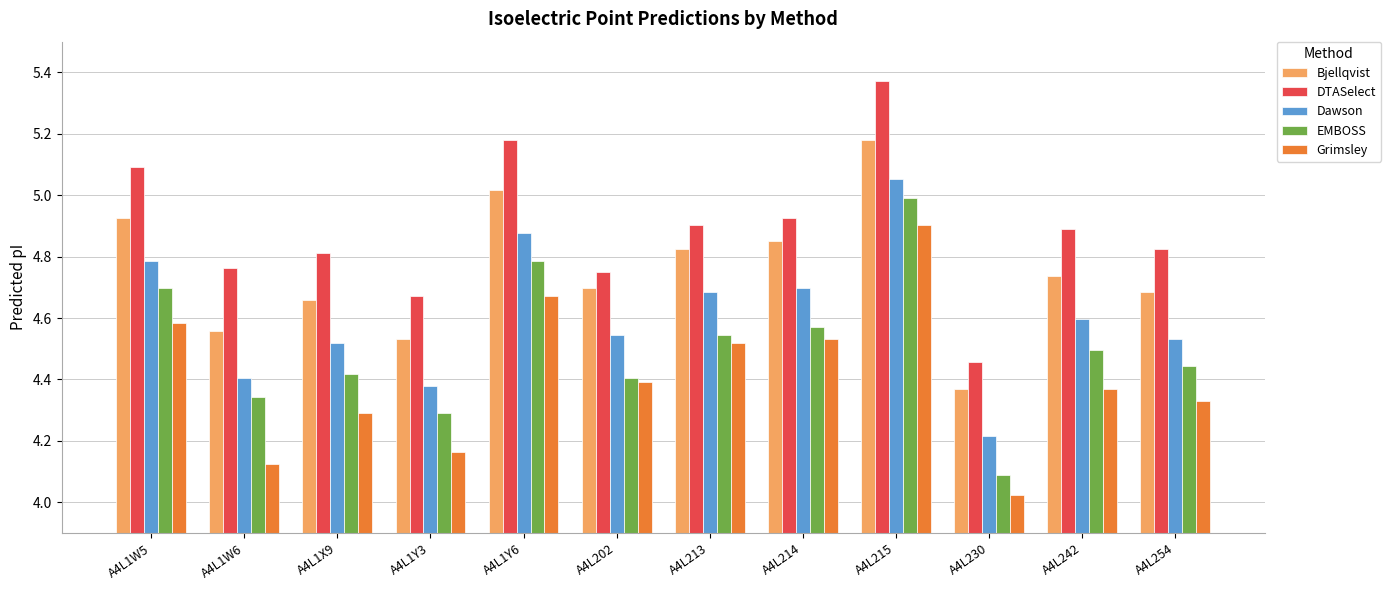

What is the difference between the Bjellqvist values at A4L215 and A4L1X9?

0.5